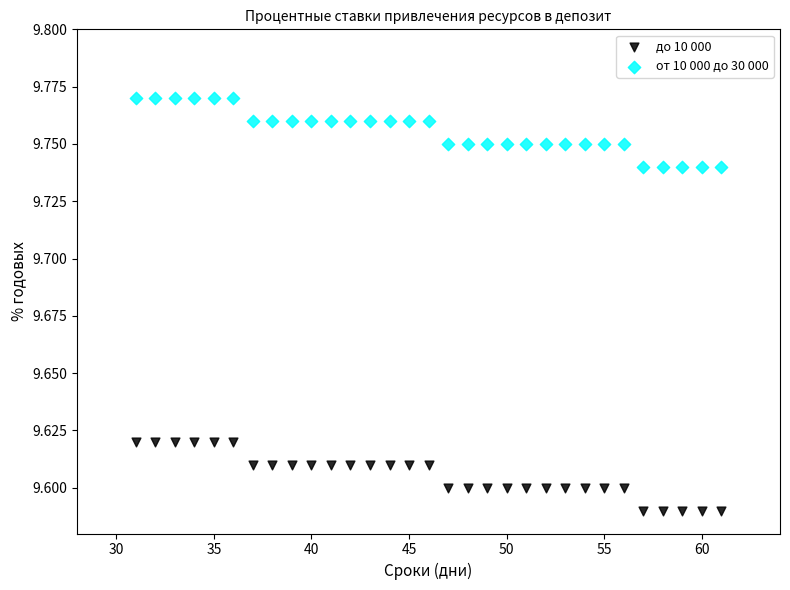

What is the X range (max minus min) for the scatter plot?

30.0